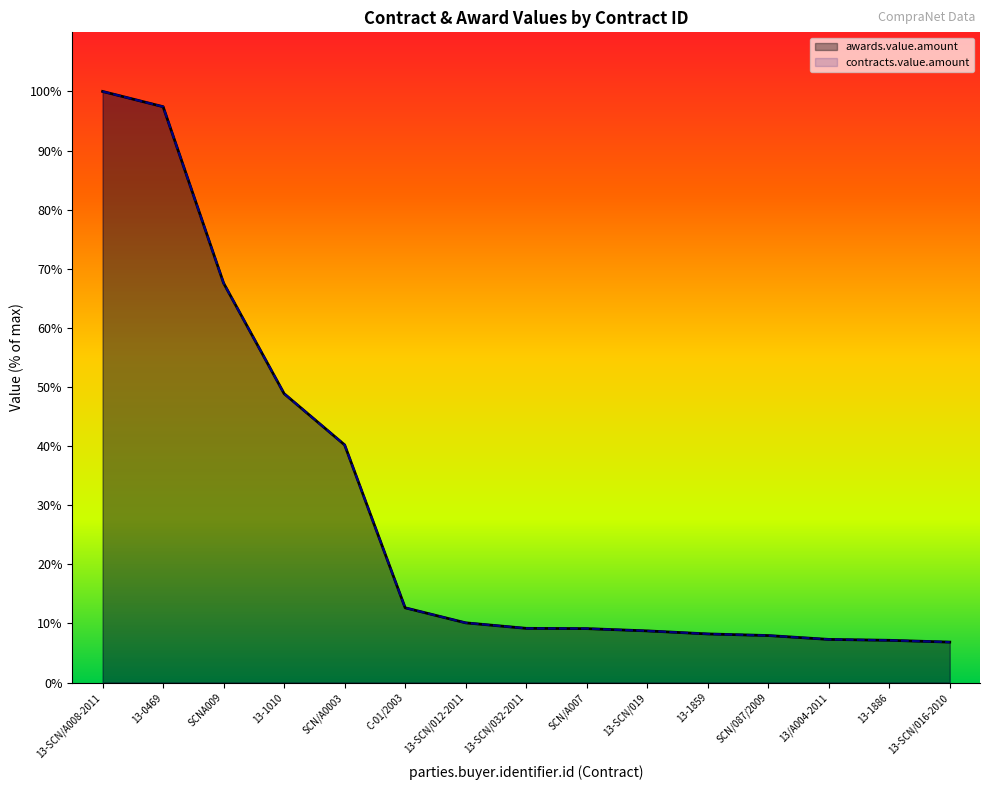

Is it true that contracts.value.amount equals 30.7 at SCNA009?

False